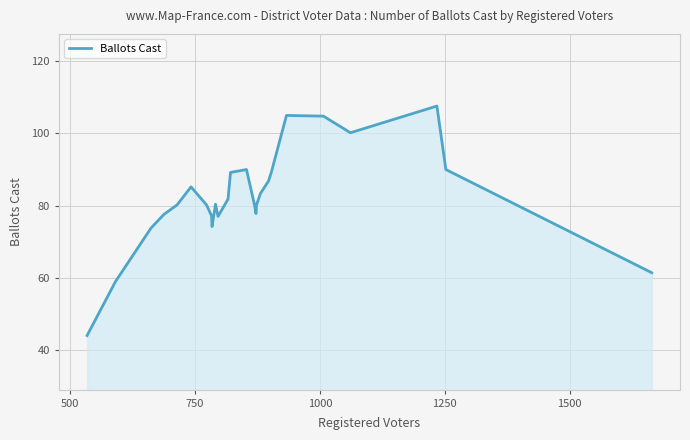

What is the minimum value shown in the chart?

44.0